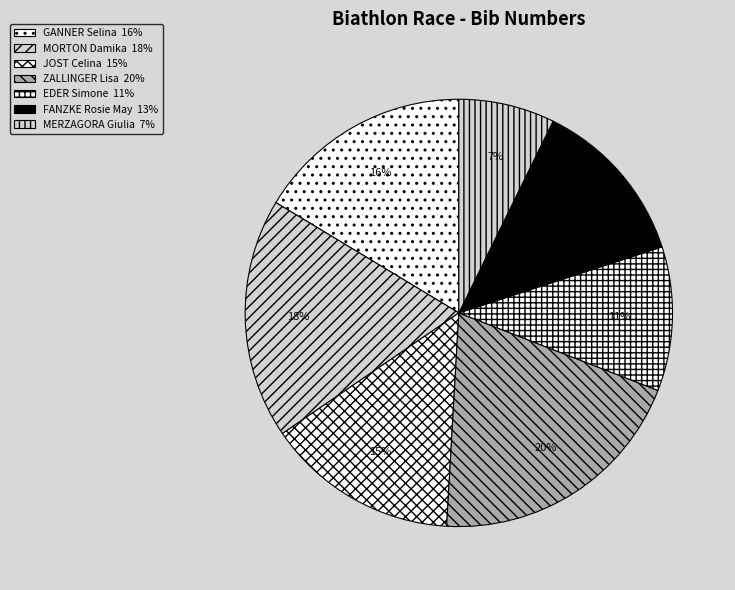

How many slices are in this pie chart?

7